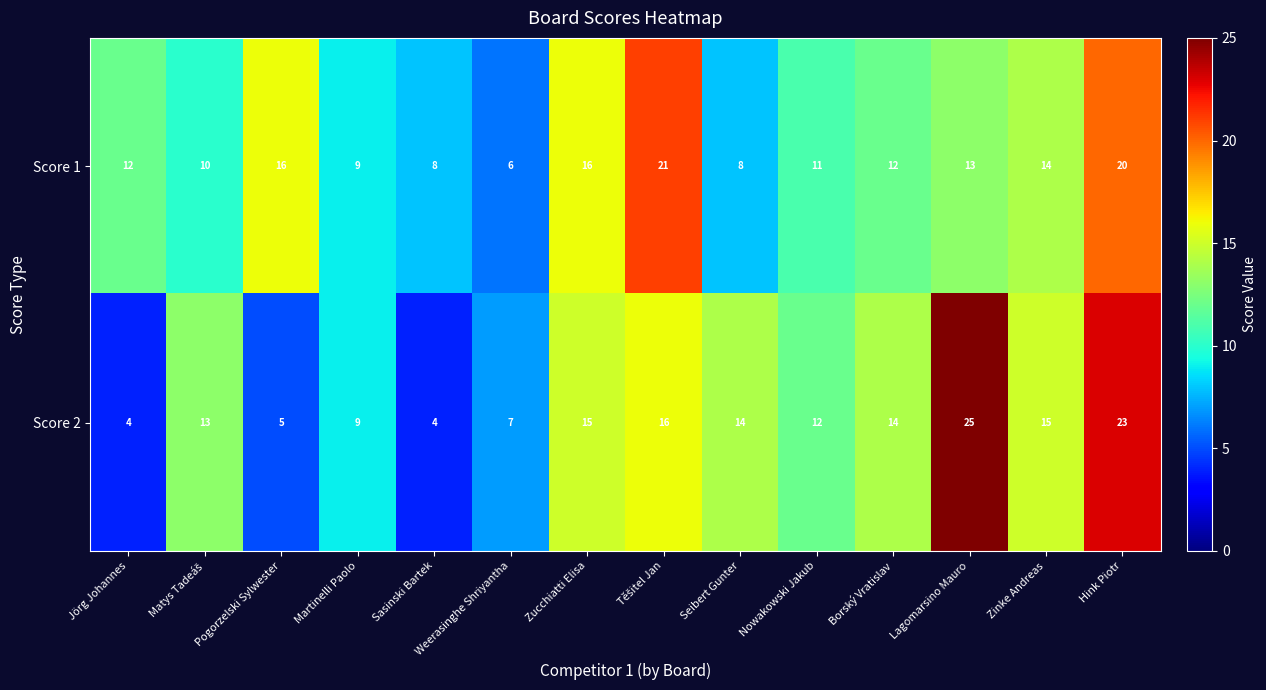

The Score 2 series shows 14 at Seibert Gunter. True or false?

True